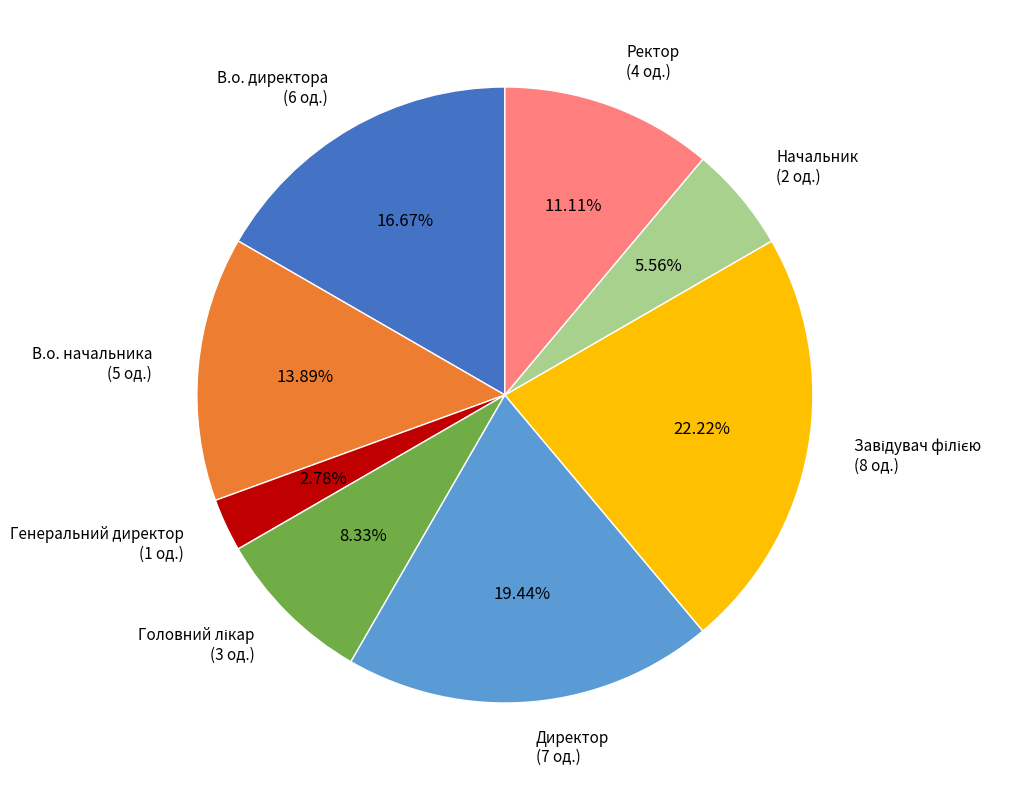

Does any single category account for the majority?

No